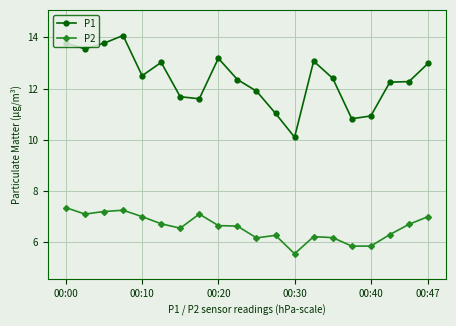

Which series has the largest range (max minus min)?

P1